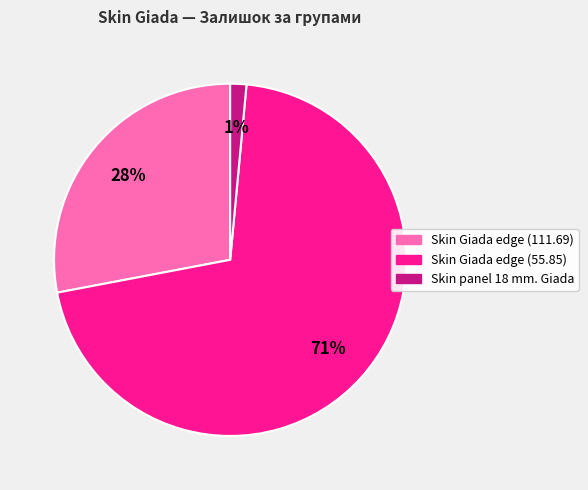

How many segments does this pie chart have?

3